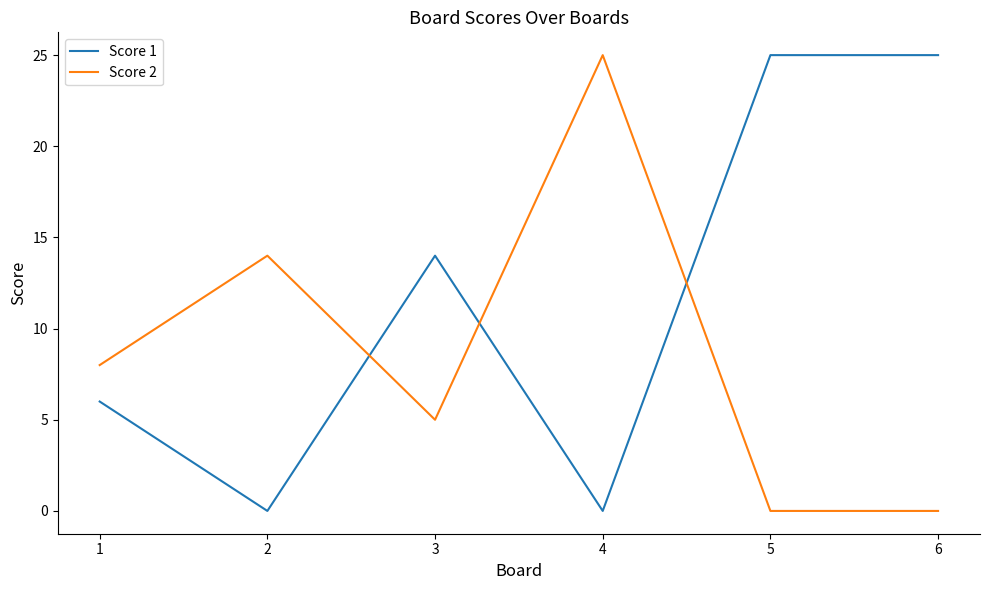

Reading left to right, extract all data points from this chart.

Score 1: 1=6	2=0	3=14	4=0	5=25	6=25
Score 2: 1=8	2=14	3=5	4=25	5=0	6=0